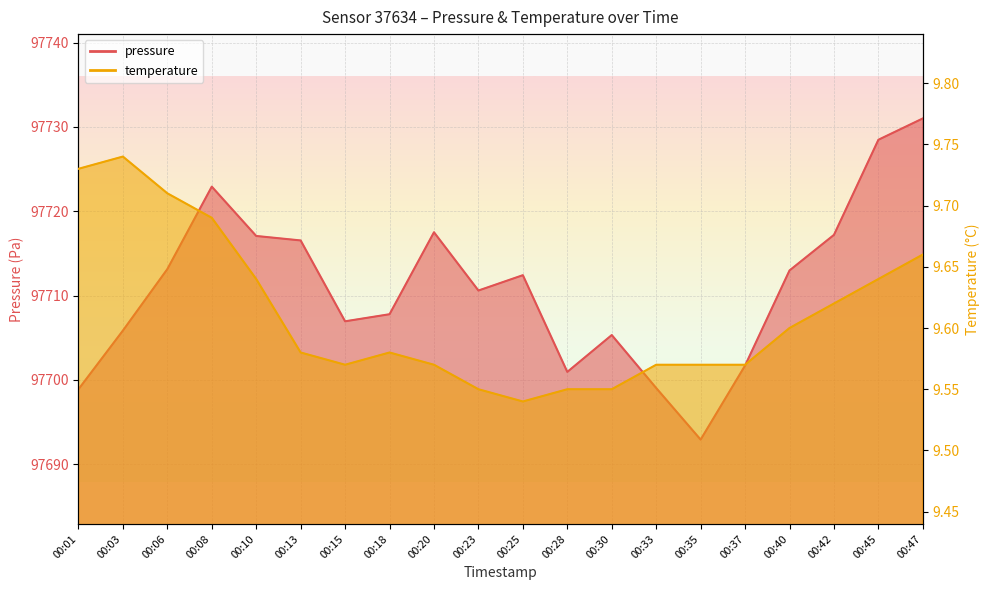

Rank the series at 00:40 from lowest to highest value.

temperature, pressure